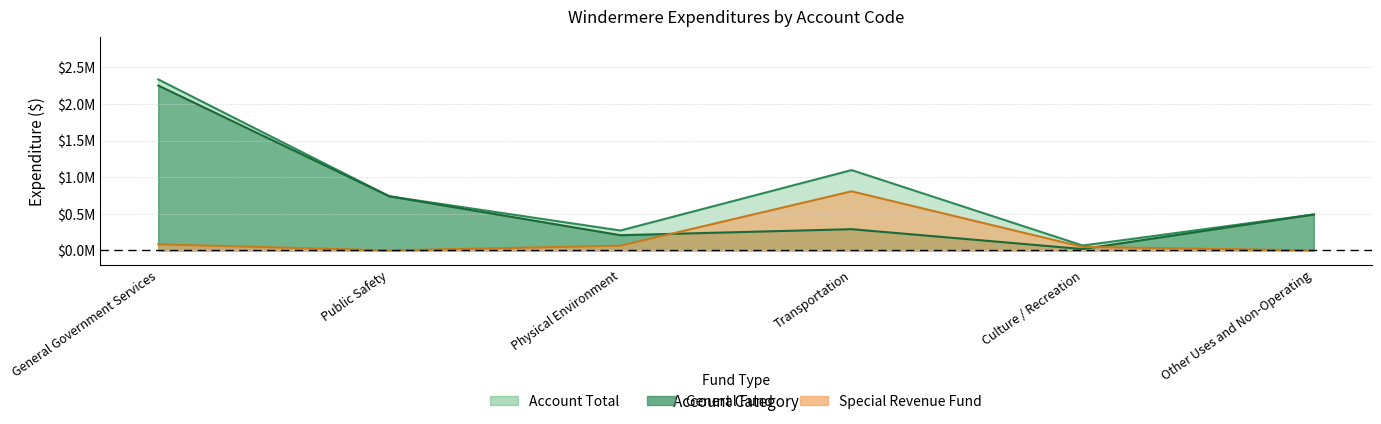

What is the maximum value shown in the chart?

2334508